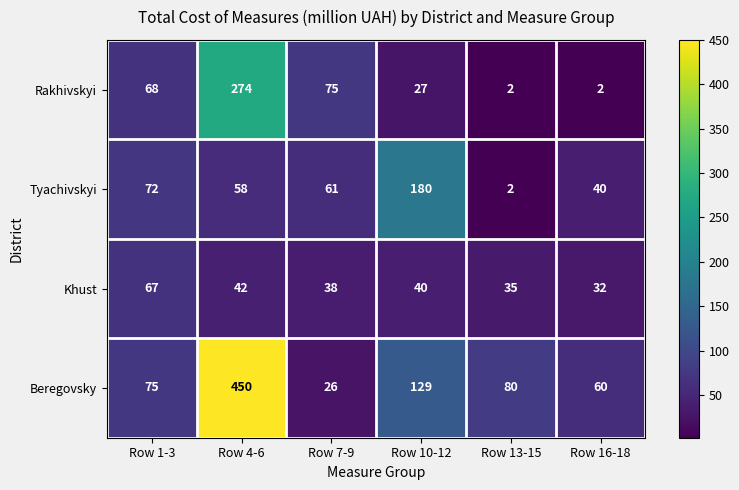

The value of Rakhivskyi at Row 16-18 is 3. True or false?

False